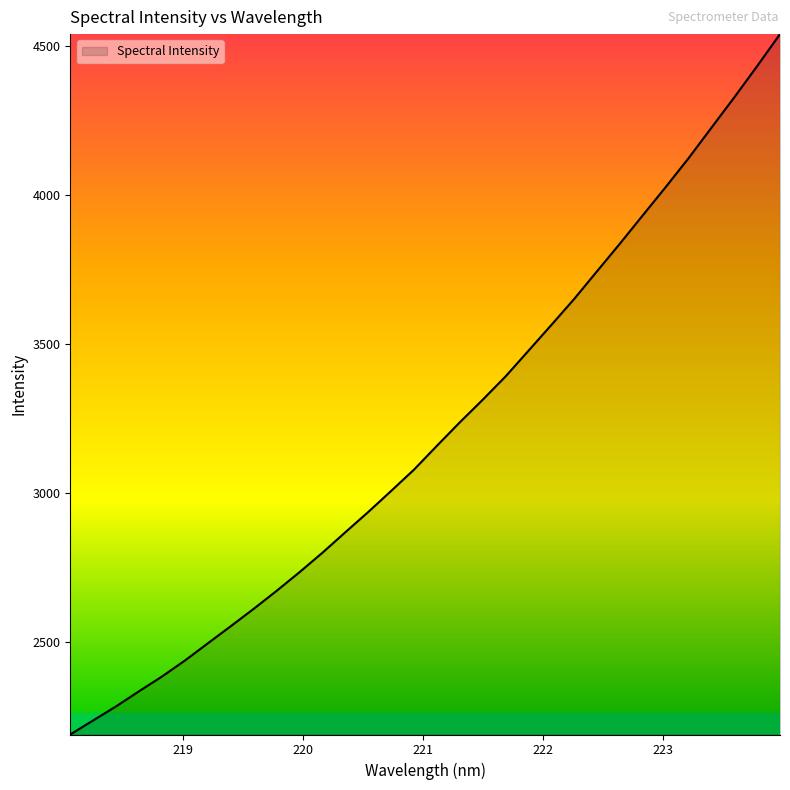

What is the difference between the maximum and minimum values?

2351.7